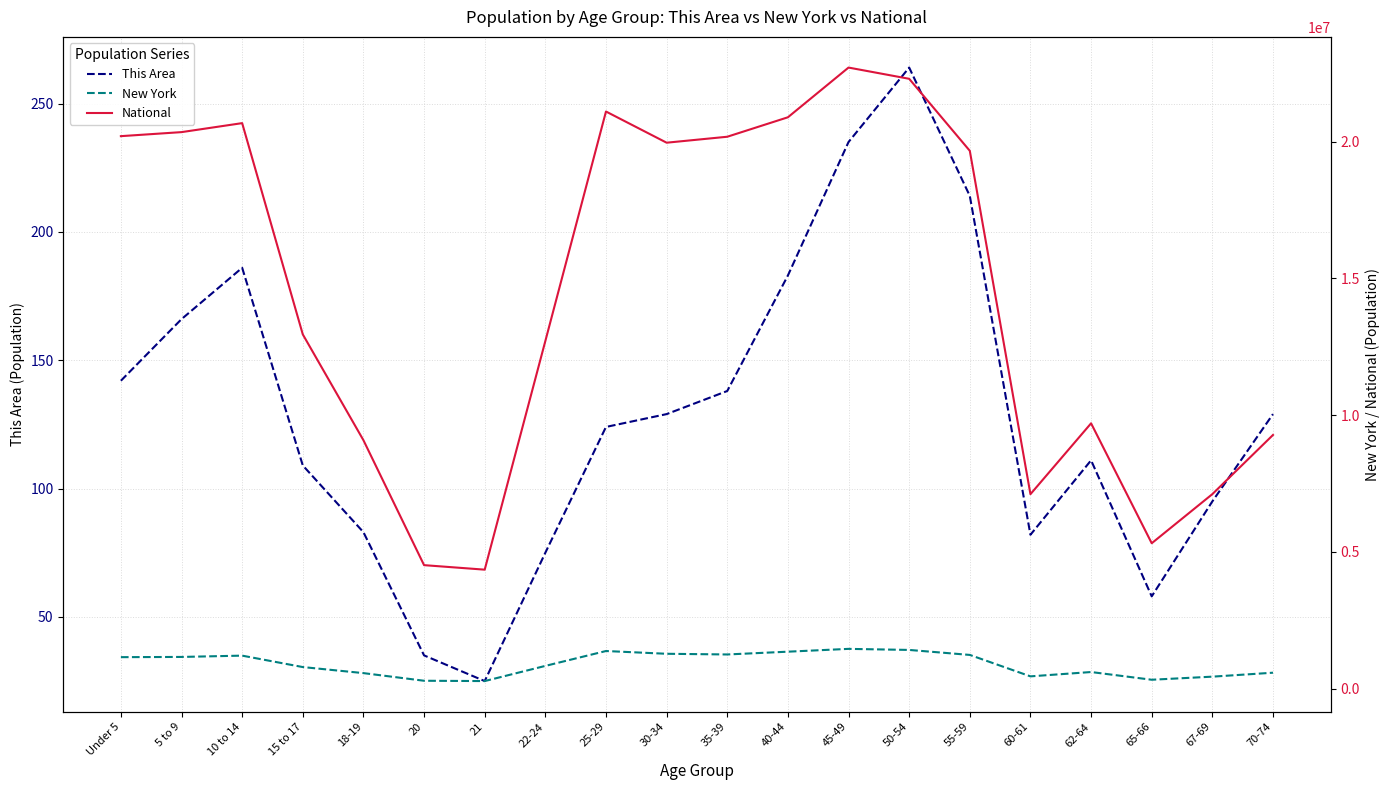

What position from the right is 15 to 17?

17